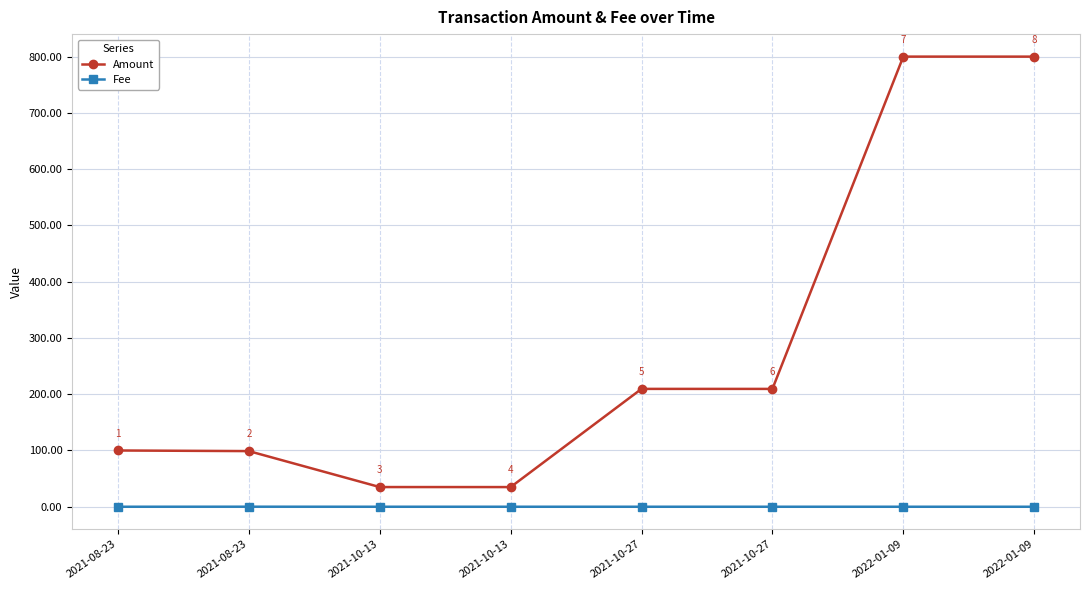

Is the value of Fee at 2022-01-09 greater than the value of Amount at 2022-01-09?

No